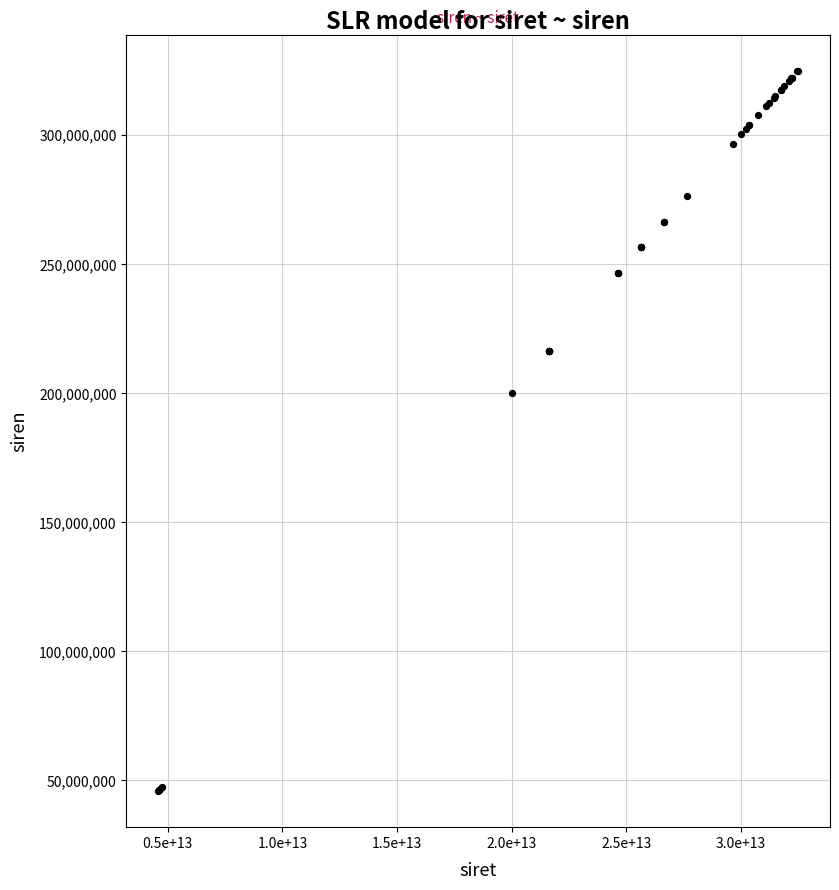

What Y value in the scatter plot is closest to 185372253?

200006864